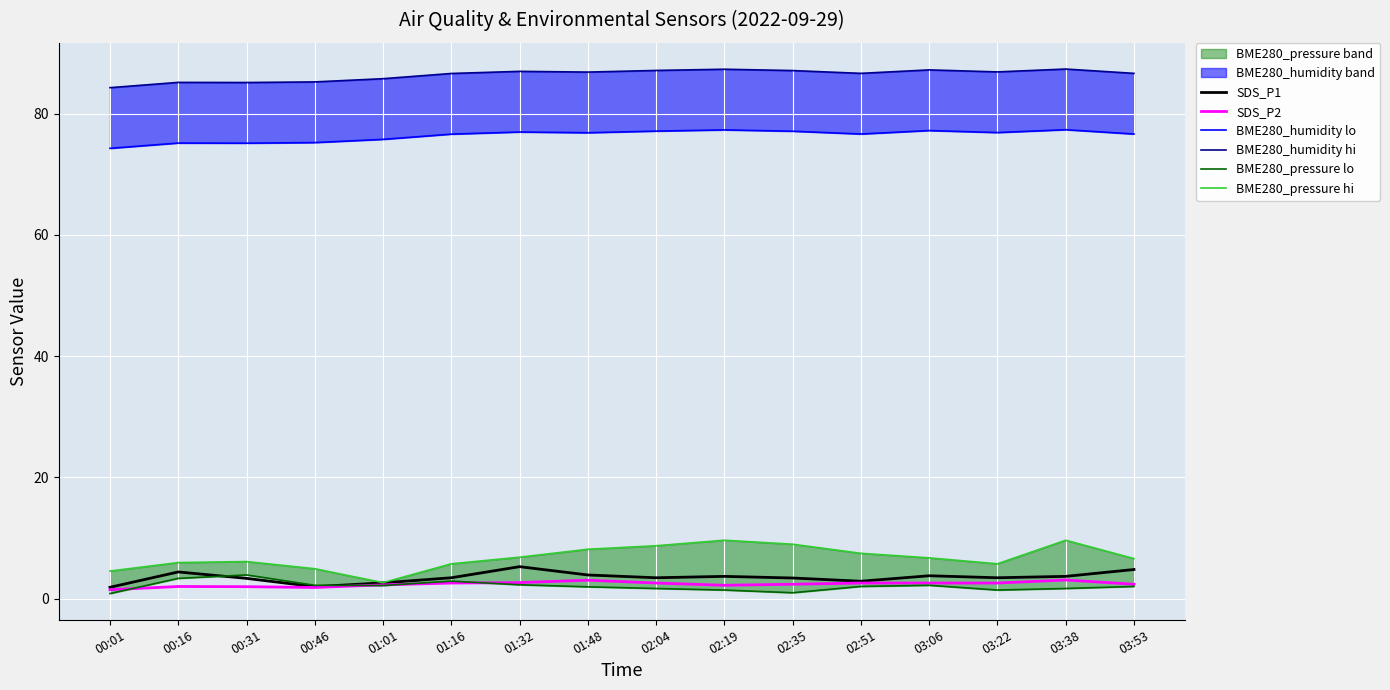

True or false: BME280_pressure hi has more than 0 points higher than both neighbors.

True